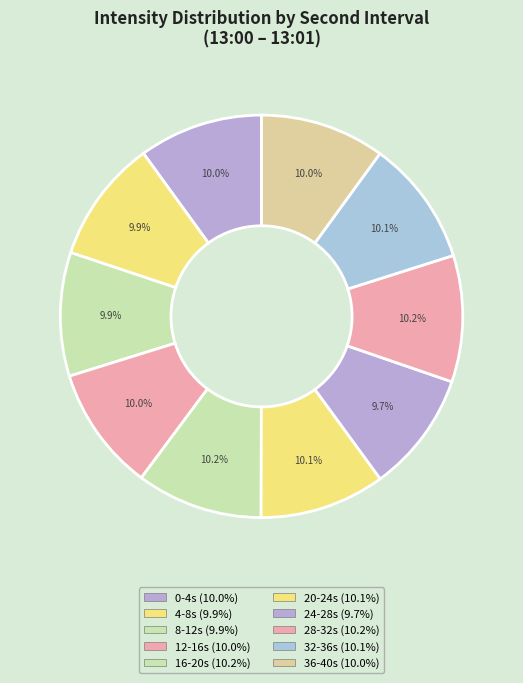

How many slices are in this pie chart?

10